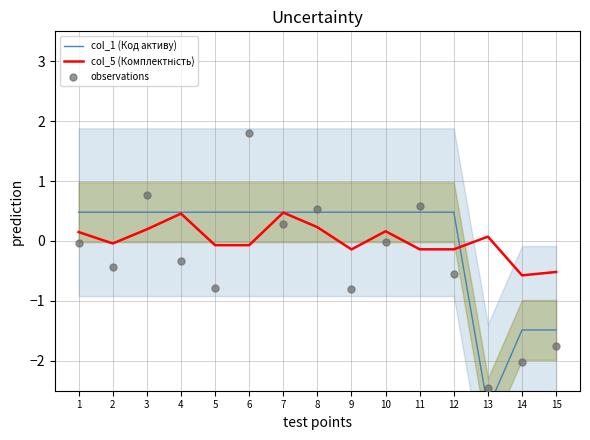

What are all the series names shown in the legend?

col_1 (Код активу), col_5 (Комплектність), observations